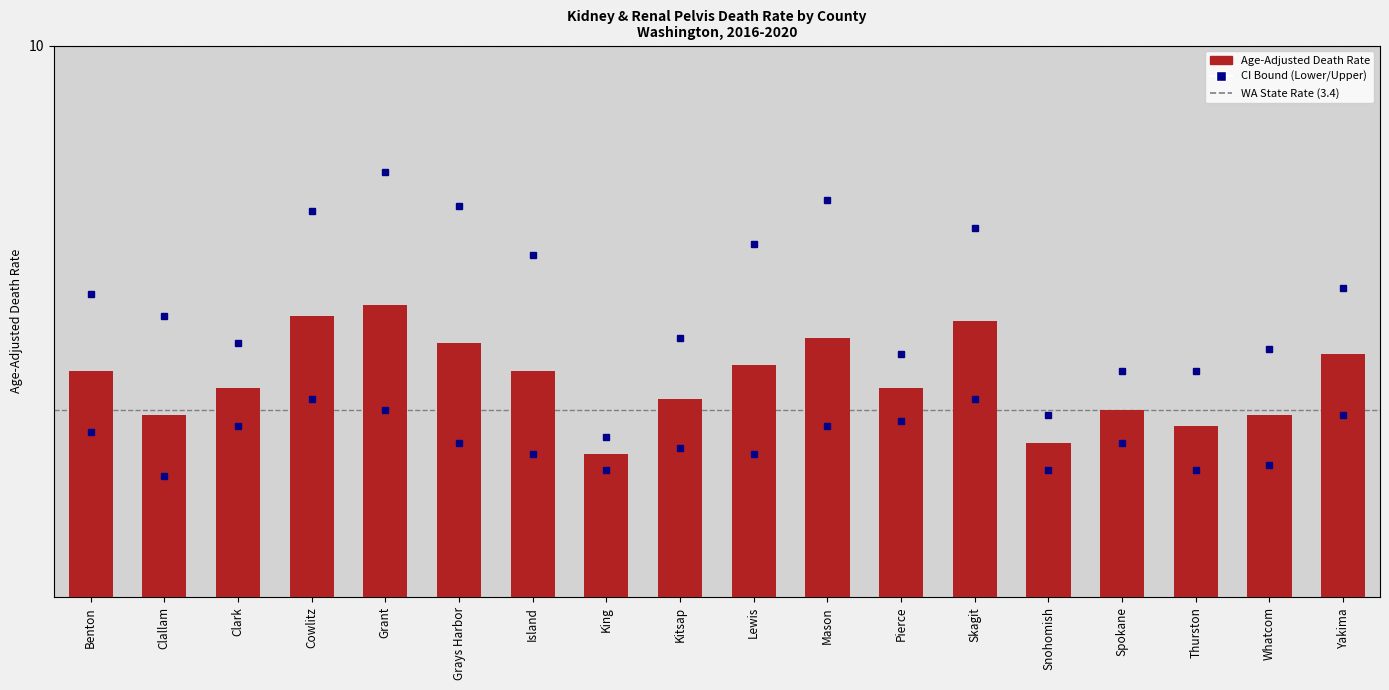

Which label corresponds to the smallest value in the chart?

King